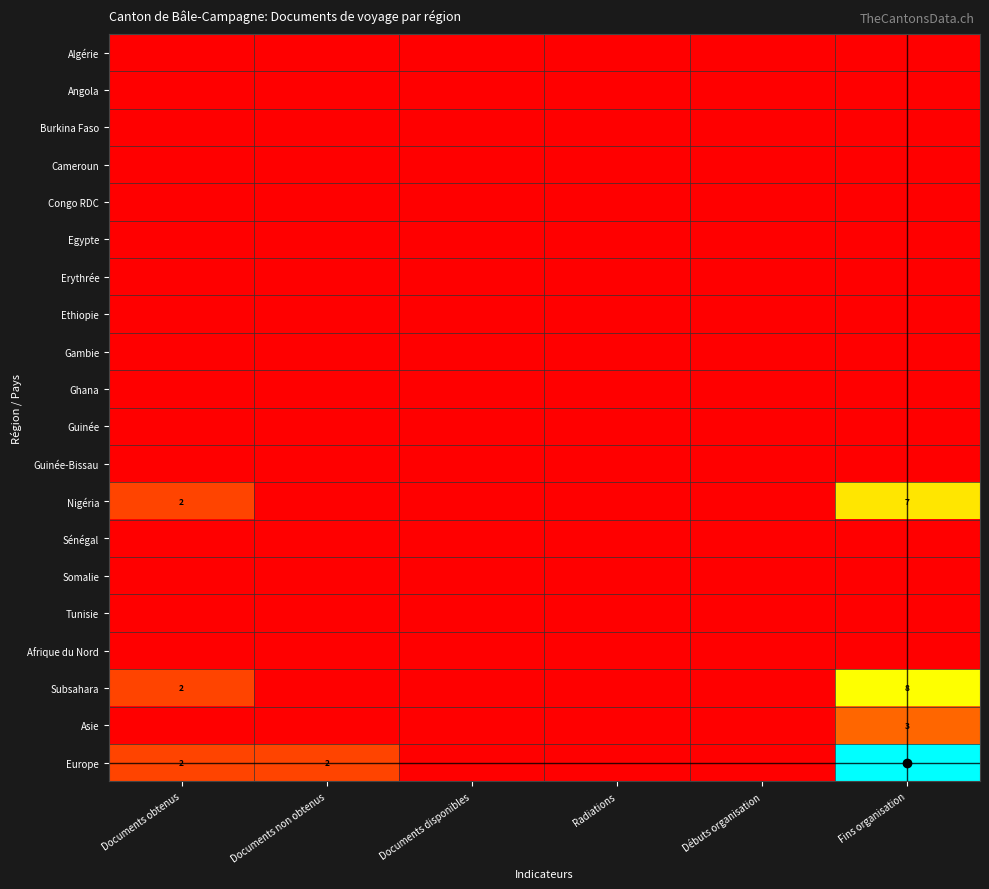

What is the total value across all series at Documents non obtenus?

2